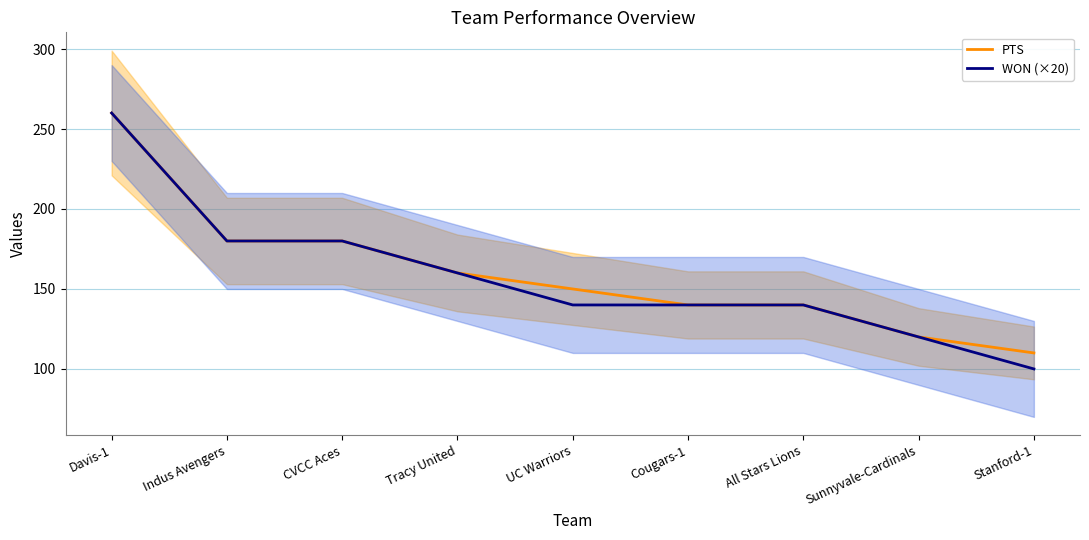

What are all the series names shown in the legend?

PTS, WON (×20)